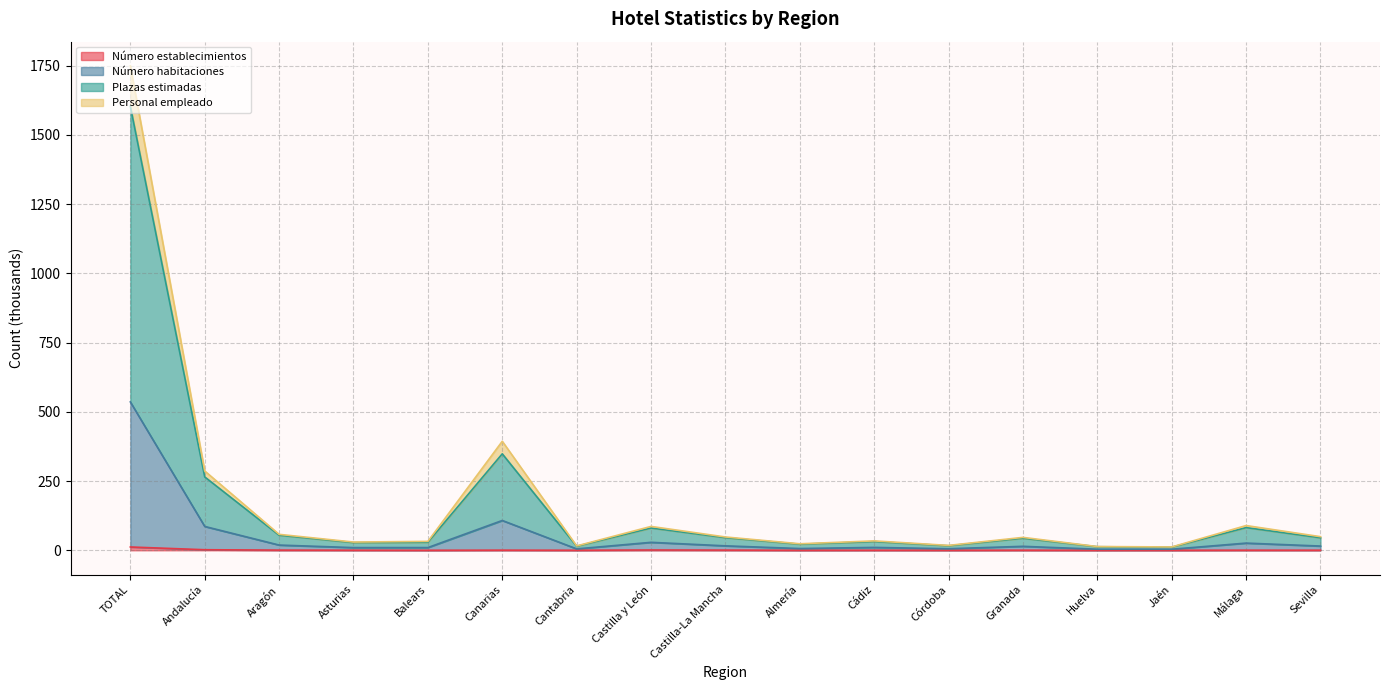

Which series changed the most between Cádiz and Málaga?

Plazas estimadas